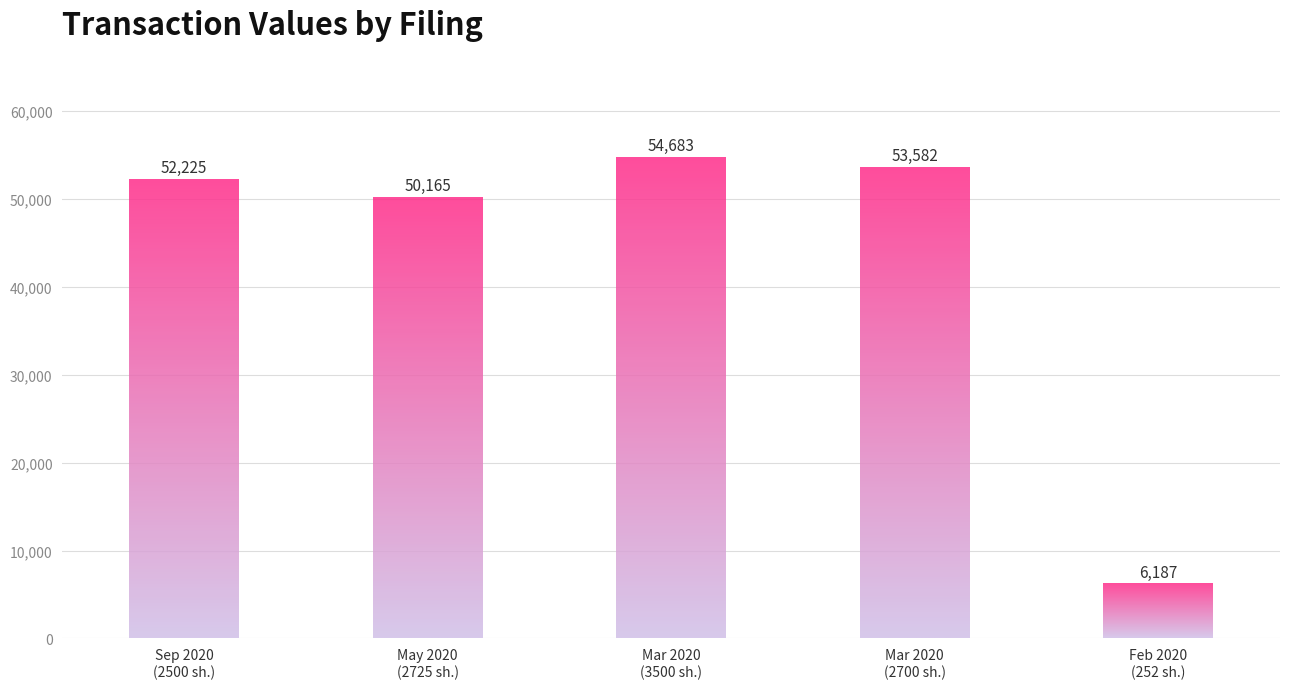

At which category does the chart reach its peak across all series?

Mar 2020
(3500 sh.)